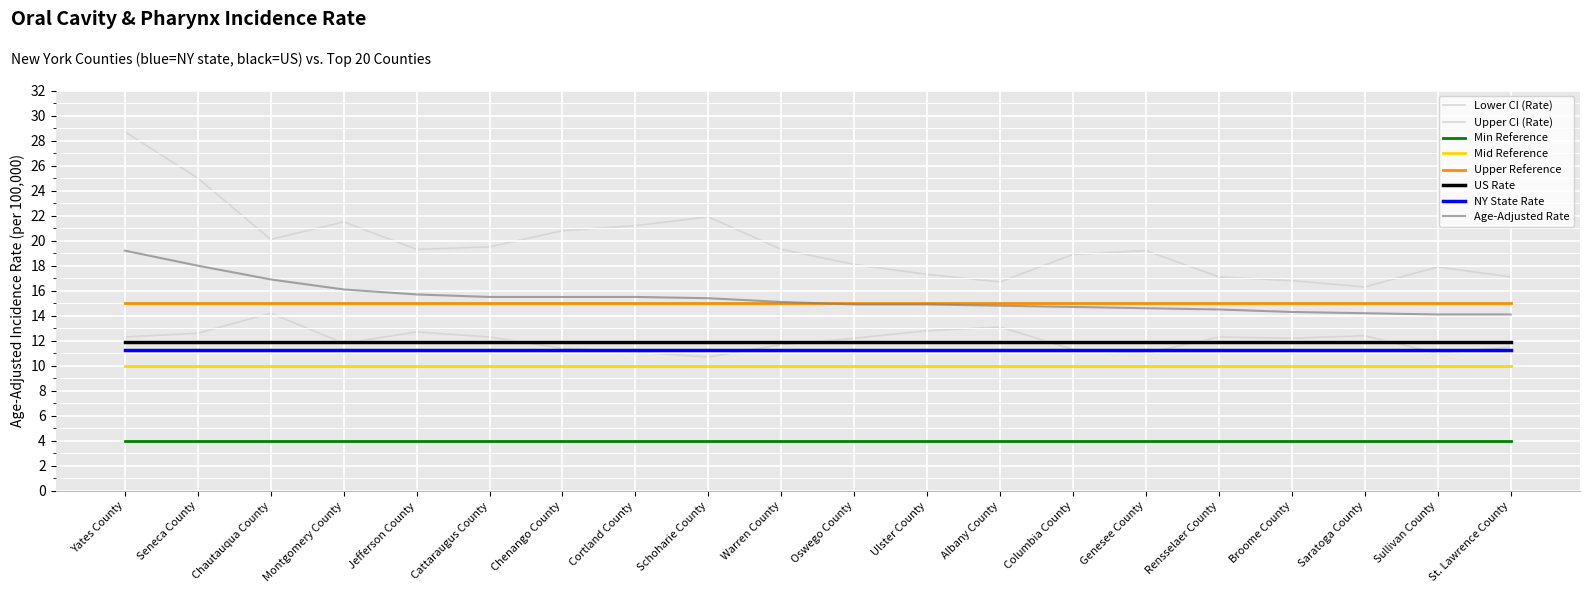

How many lines are shown in the chart?

8